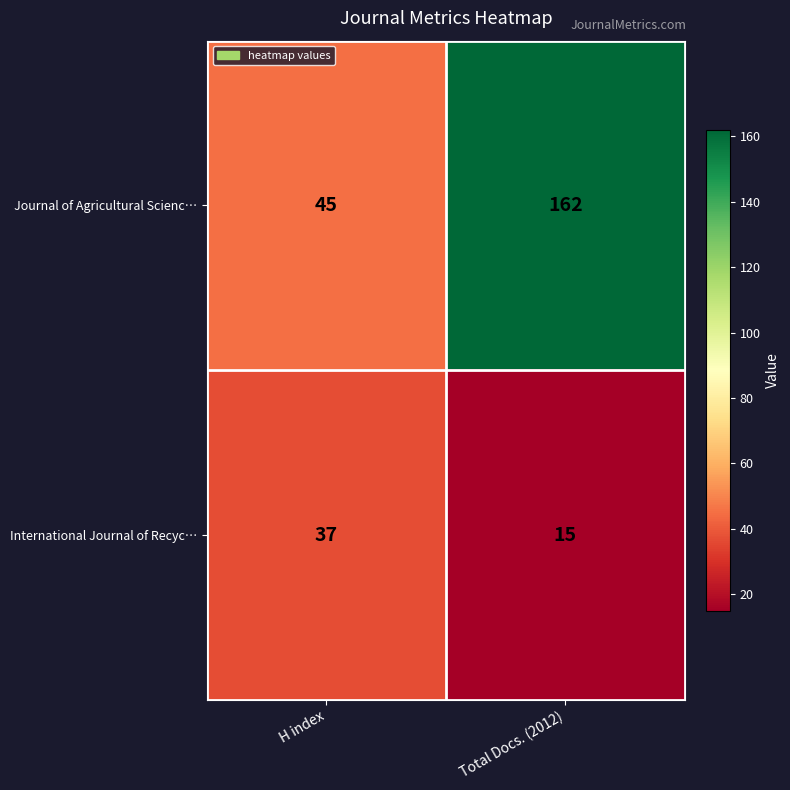

Reading left to right, list all the values displayed in this chart.

Journal of Agricultural Scienc…: 45	162
International Journal of Recyc…: 37	15